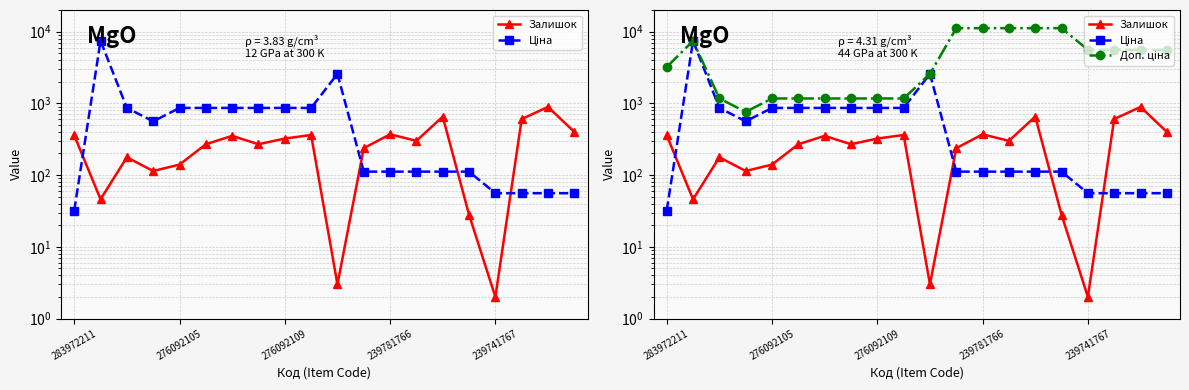

What is the sum of all Ціна values?

17422.8